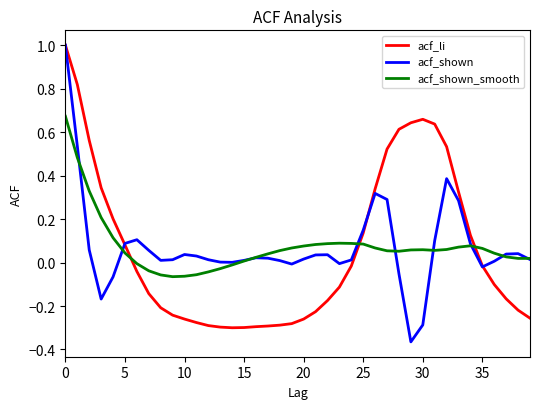

What is the sum of all acf_shown values?

2.9